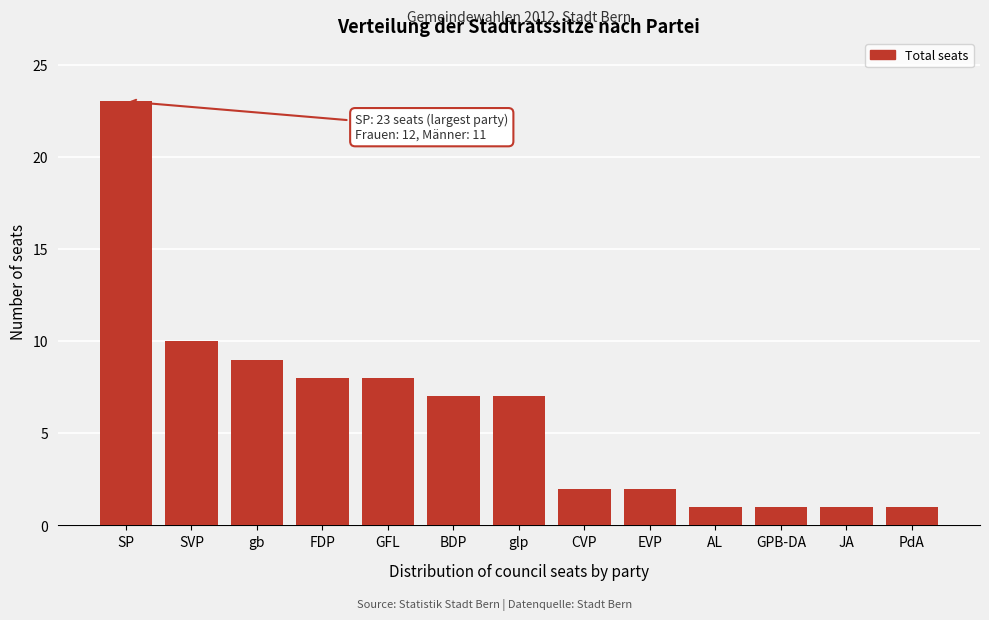

Reading left to right, transcribe all the data shown in this chart.

SP=23	SVP=10	gb=9	FDP=8	GFL=8	BDP=7	glp=7	CVP=2	EVP=2	AL=1	GPB-DA=1	JA=1	PdA=1